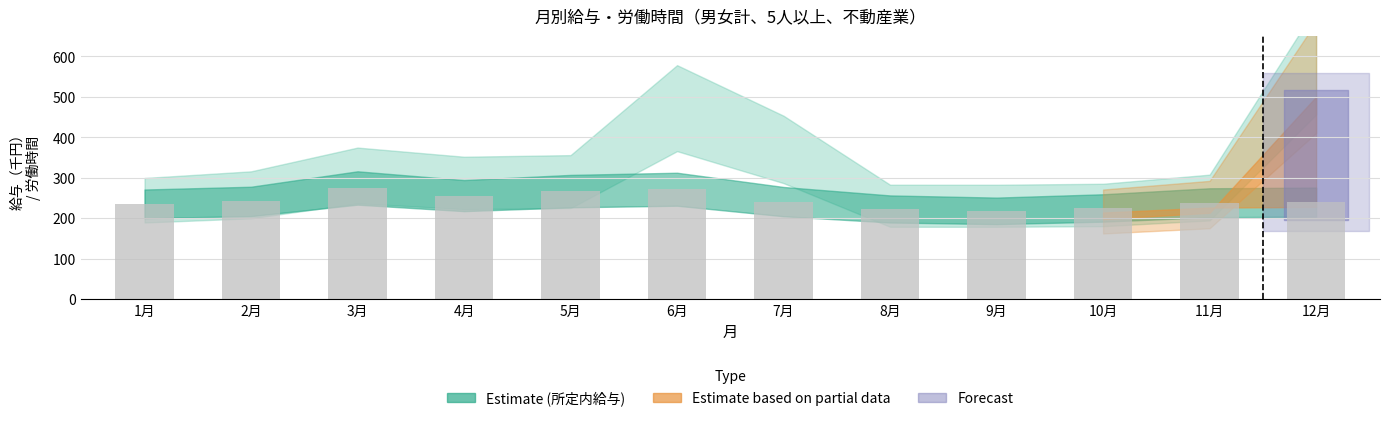

What position from the right is 7月?

6